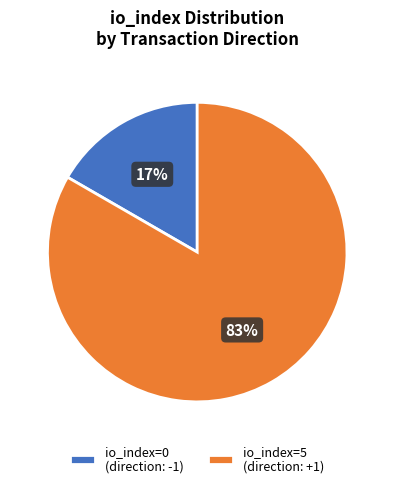

Rank the categories by value from highest to lowest.

io_index=5 (direction: +1), io_index=0 (direction: -1)